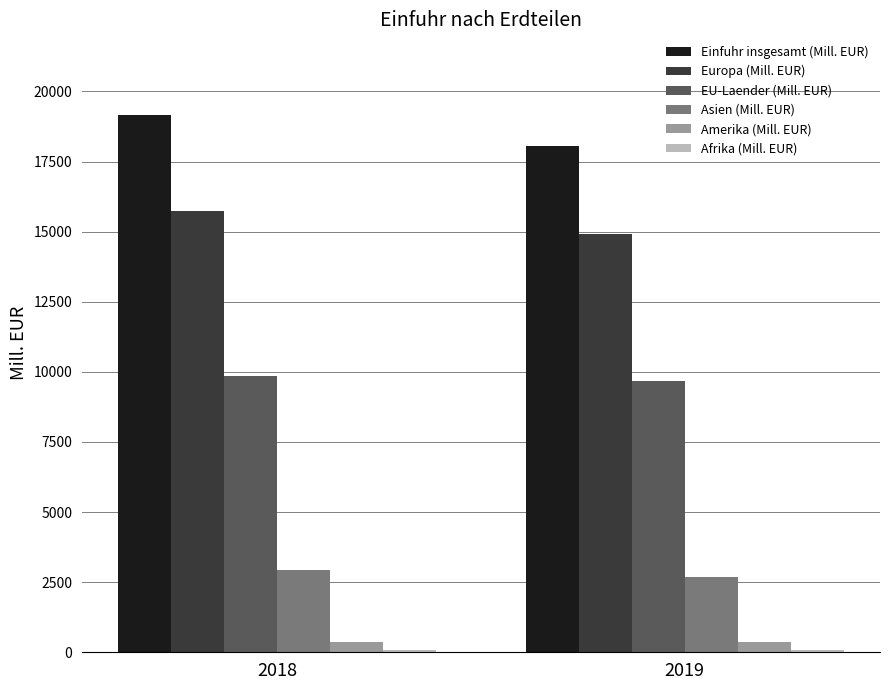

The value of Asien (Mill. EUR) at 2018 is 2939. True or false?

True